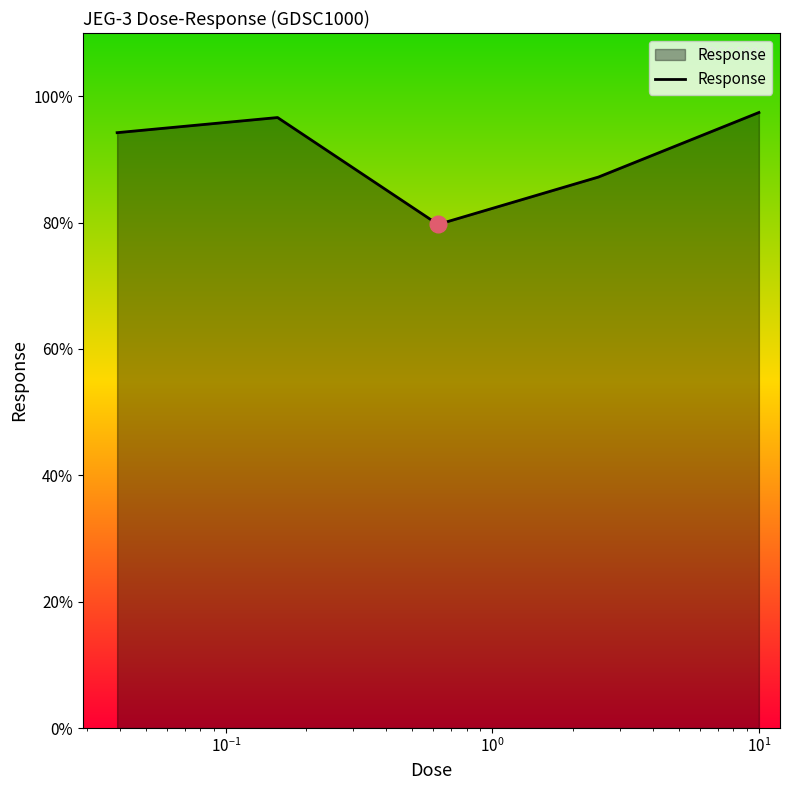

What is the difference between the maximum and minimum values?

17.7